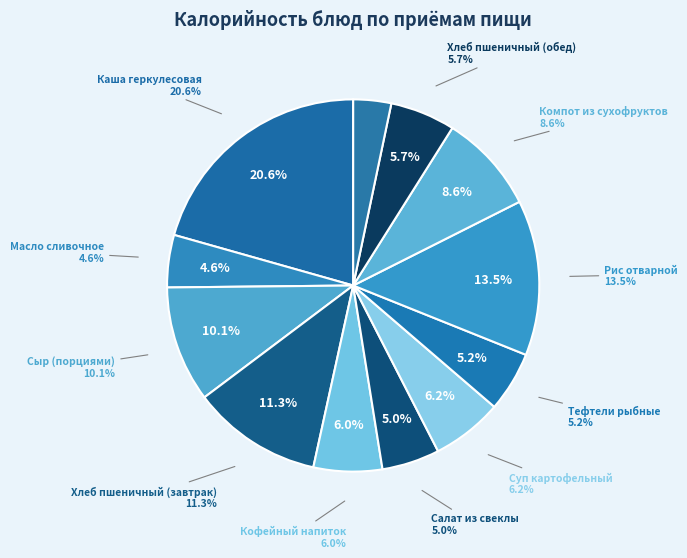

To the nearest percent, what portion does Рис отварной represent?

13%